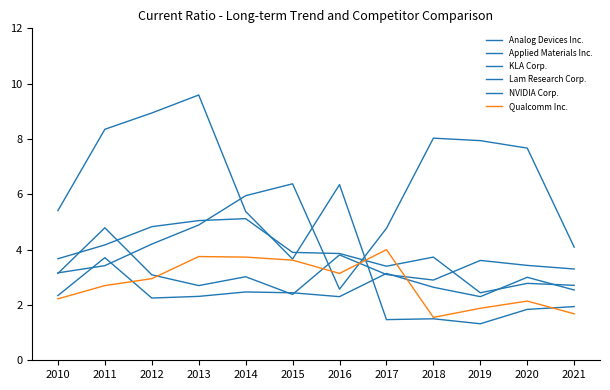

Does the chart display data point markers on the line(s)?

No